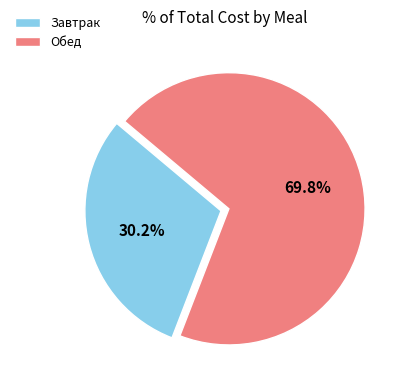

What percentage is NOT represented by Завтрак?

69.8%